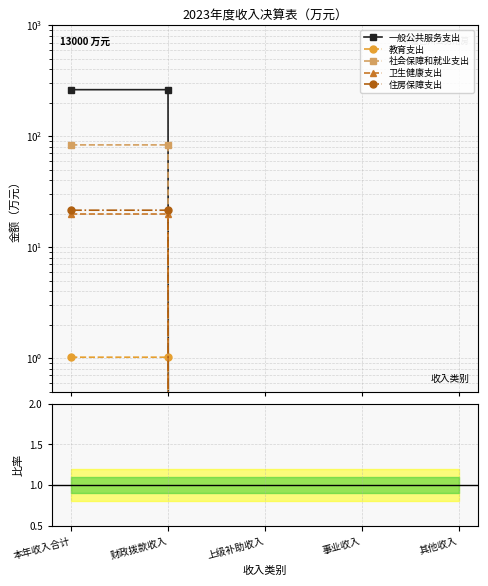

Is the value of 教育支出 at 其他收入 greater than the value of 卫生健康支出 at 本年收入合计?

No